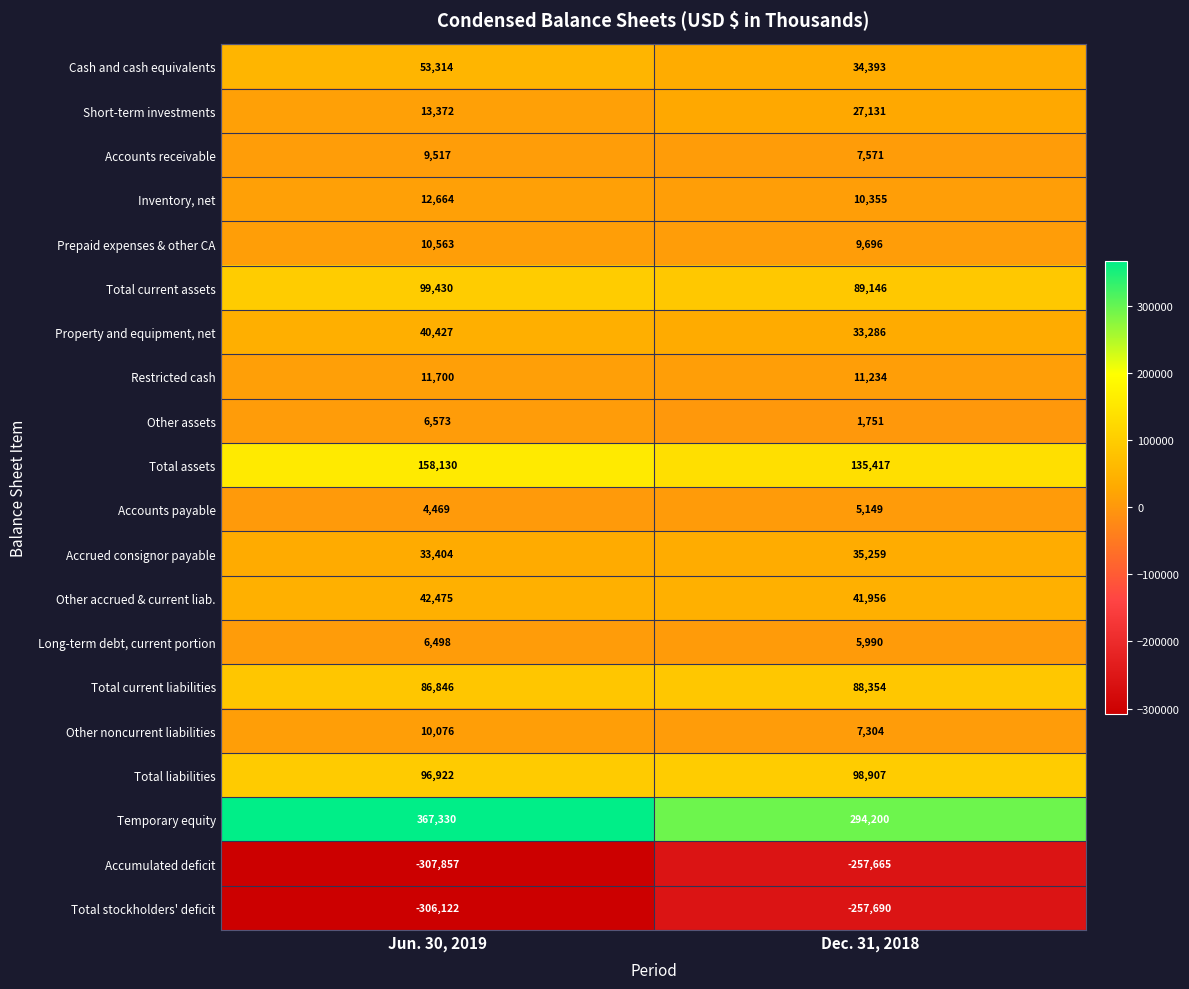

At which label is Short-term investments closest to 20251?

Jun. 30, 2019